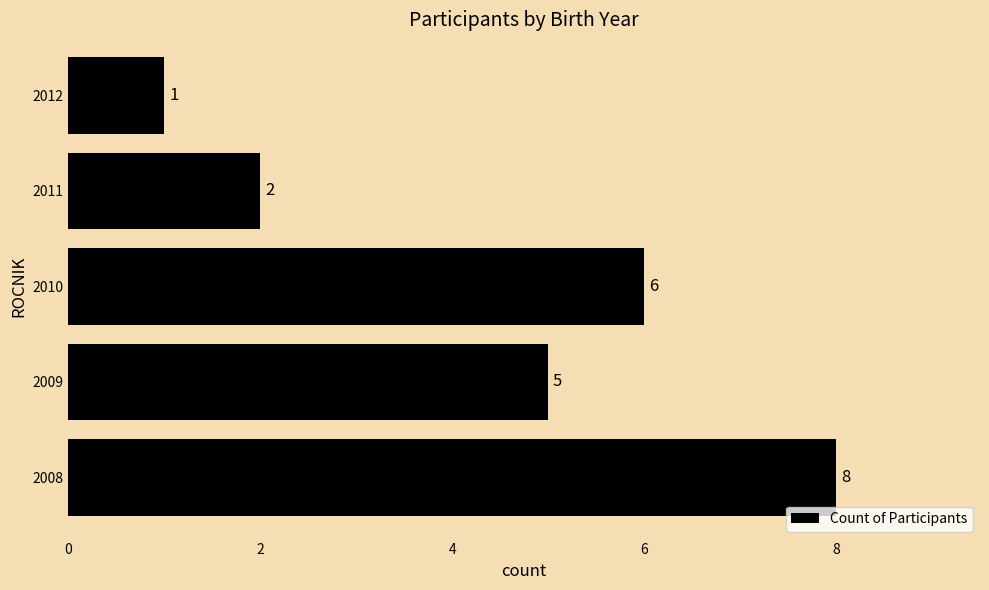

List the labels in order of value, largest first.

2008, 2010, 2009, 2011, 2012